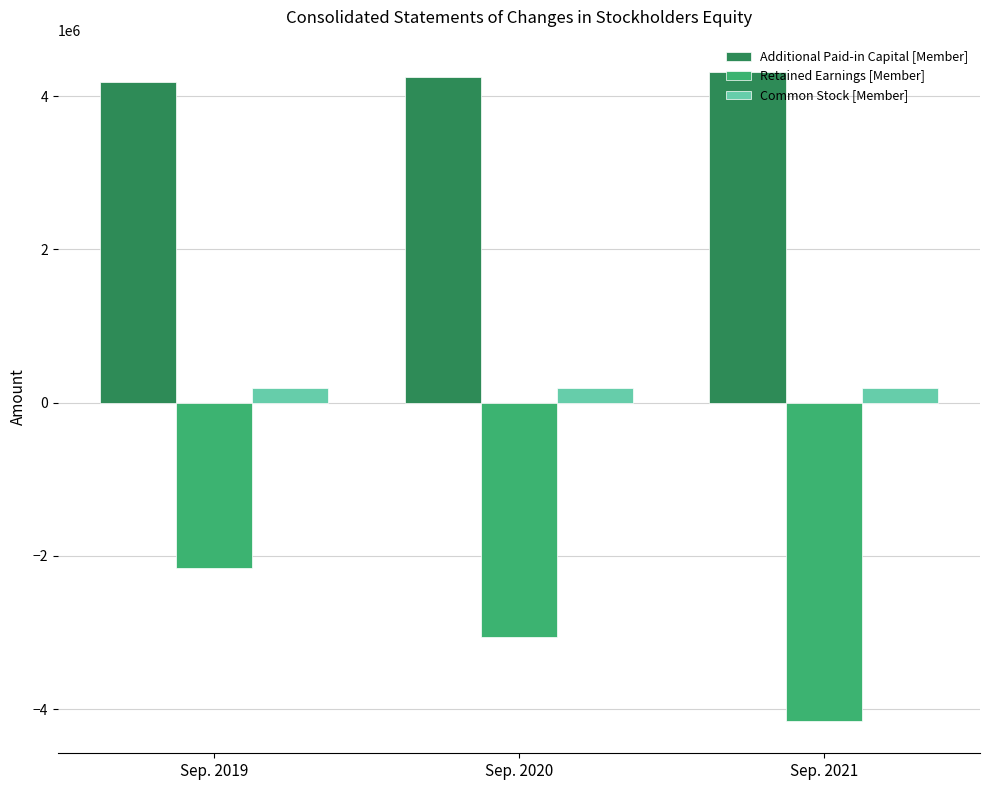

The value of Retained Earnings [Member] at Sep. 2021 is -5804949. True or false?

False